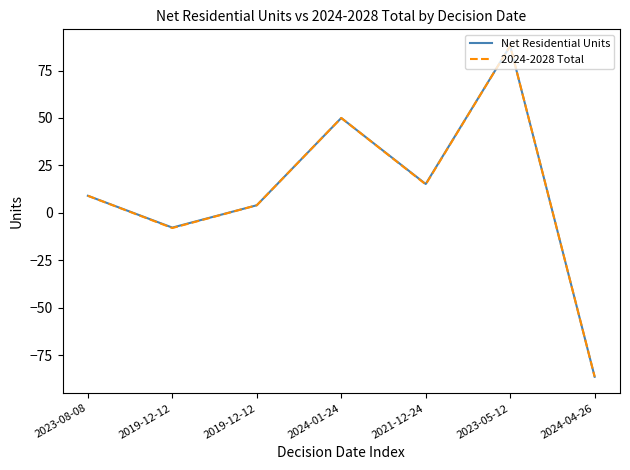

True or false: 2024-2028 Total has a value of 9.0 at 2023-08-08.

True